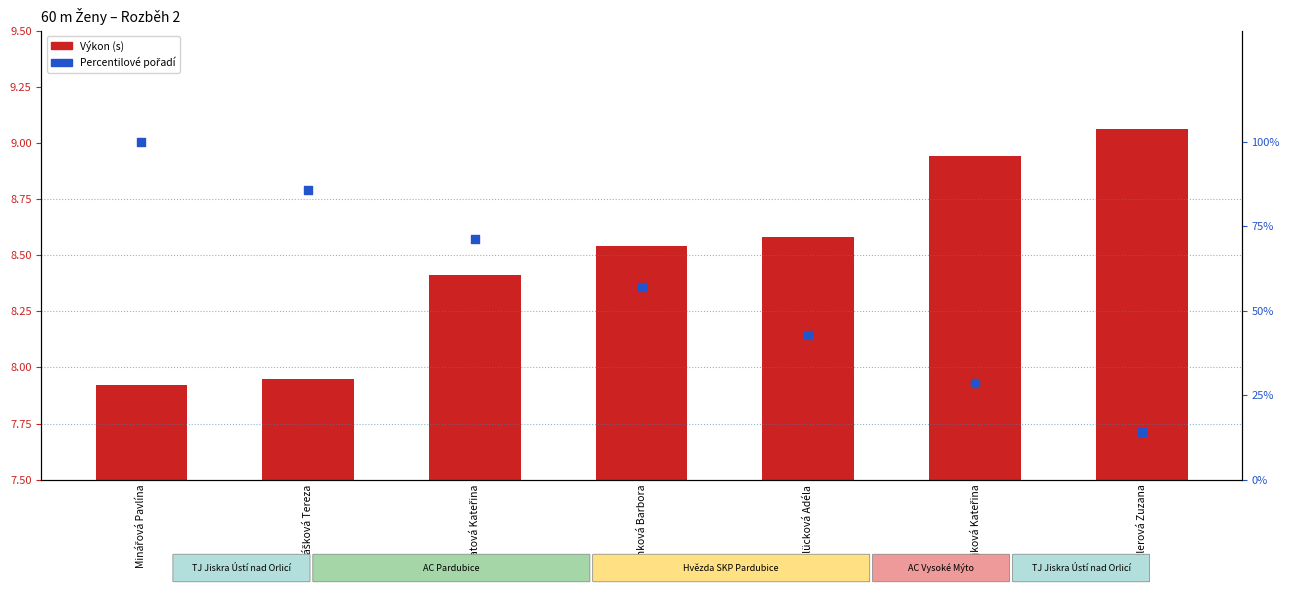

Is the value of Percentilové pořadí at Ženková Barbora greater than the value of Výkon (s) at Glücková Adéla?

Yes